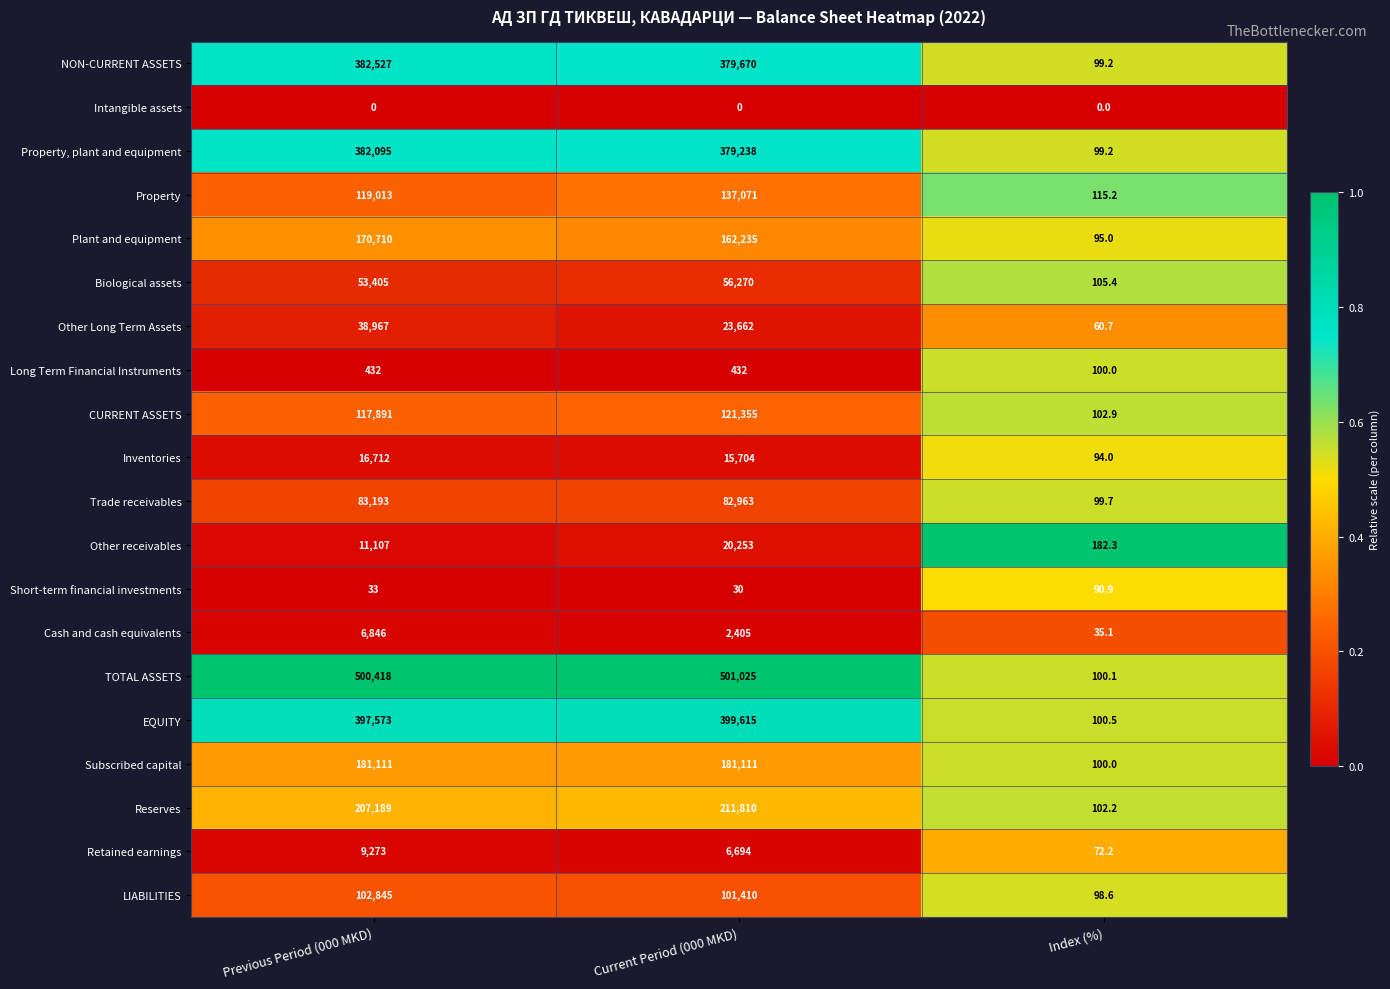

Which series has the largest total across all categories?

TOTAL ASSETS